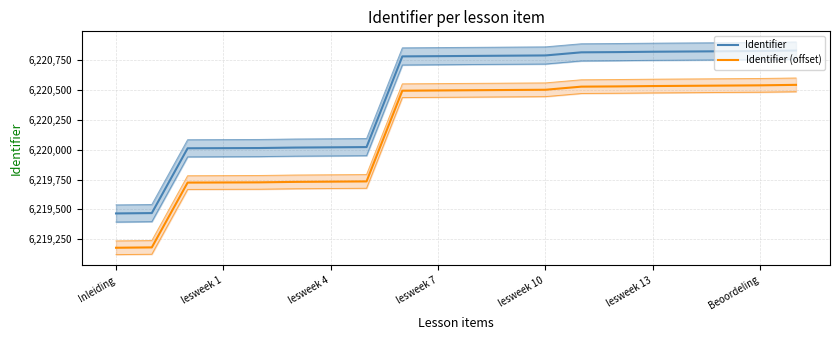

What is the label of the 8th point from the right?

lesweek 10